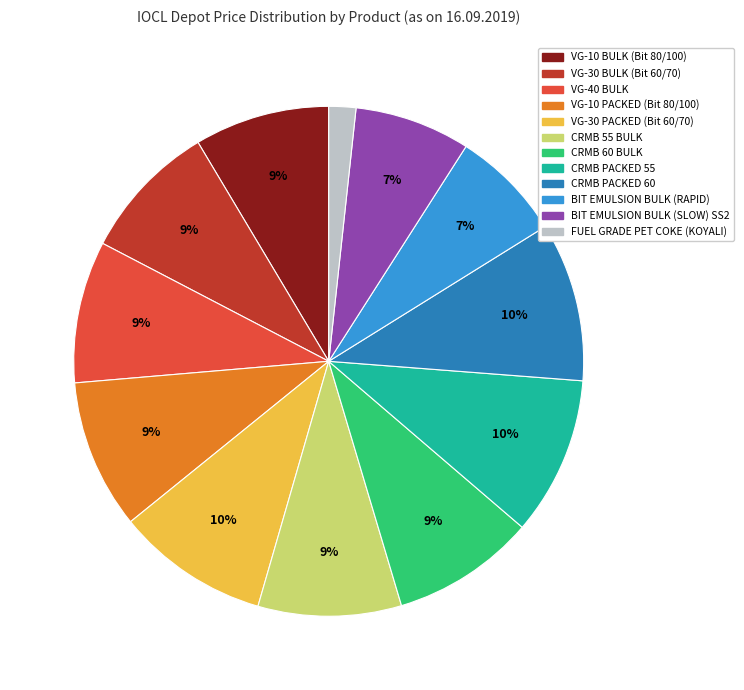

Approximately how many times larger is the value at CRMB PACKED 60 compared to CRMB PACKED 55?

1.0